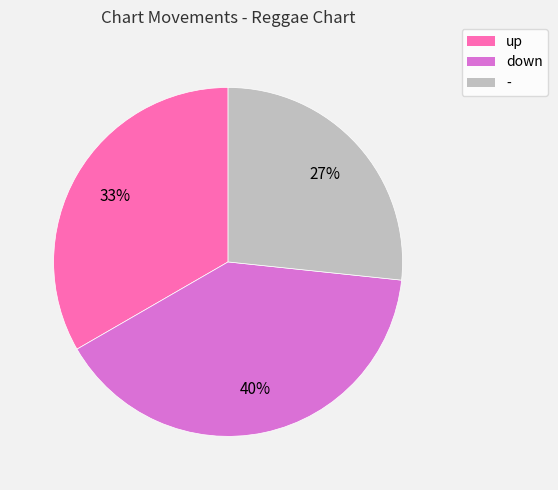

Do down and - together represent more than half of the pie?

Yes